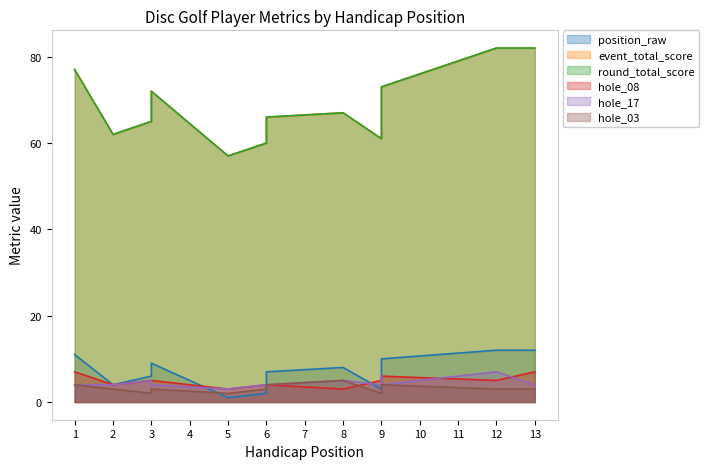

Which series has the largest total across all categories?

event_total_score